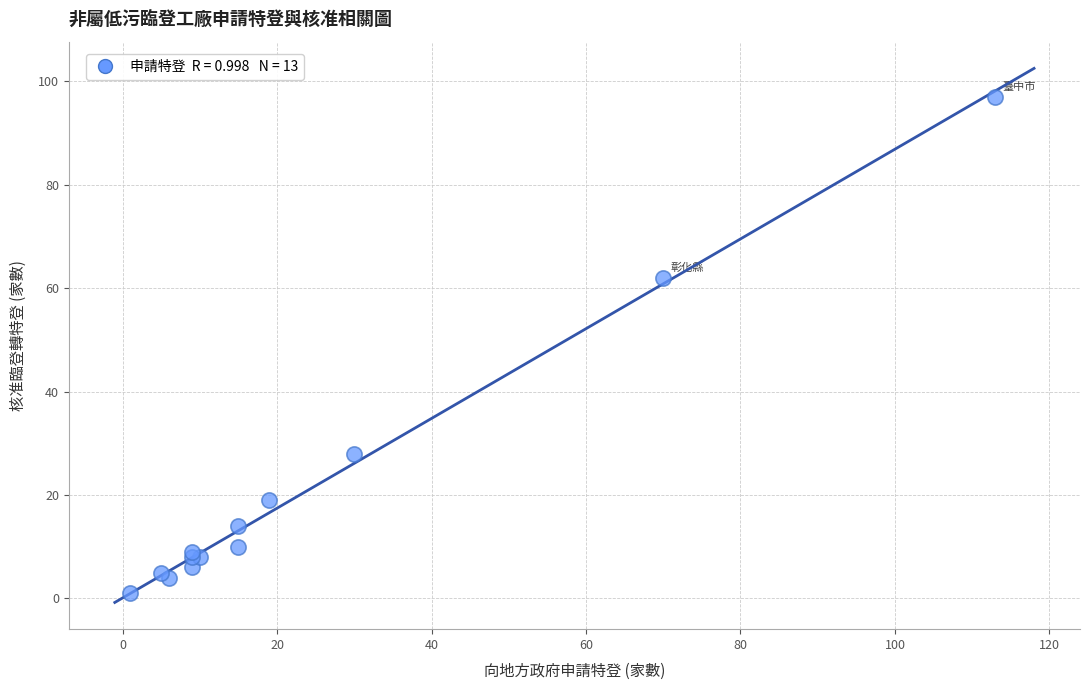

What Y value in the scatter plot is closest to 49?

62